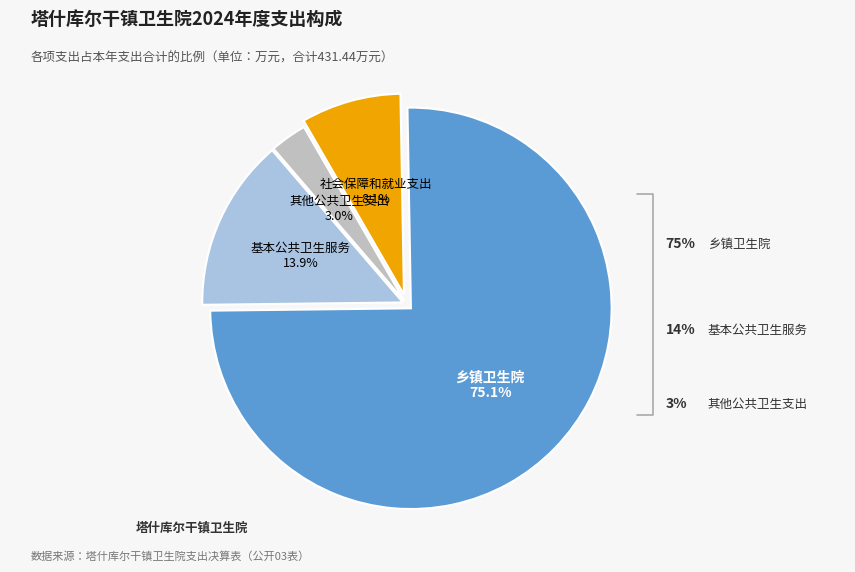

Does 社会保障和就业支出 represent more than half of the total?

No